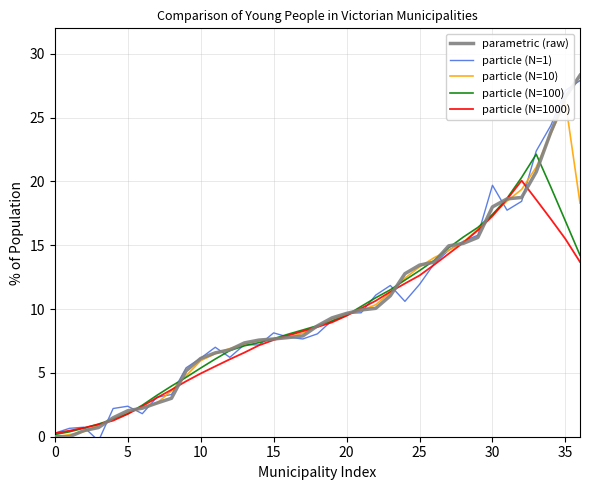

Is this an area chart (filled region under the line)?

No